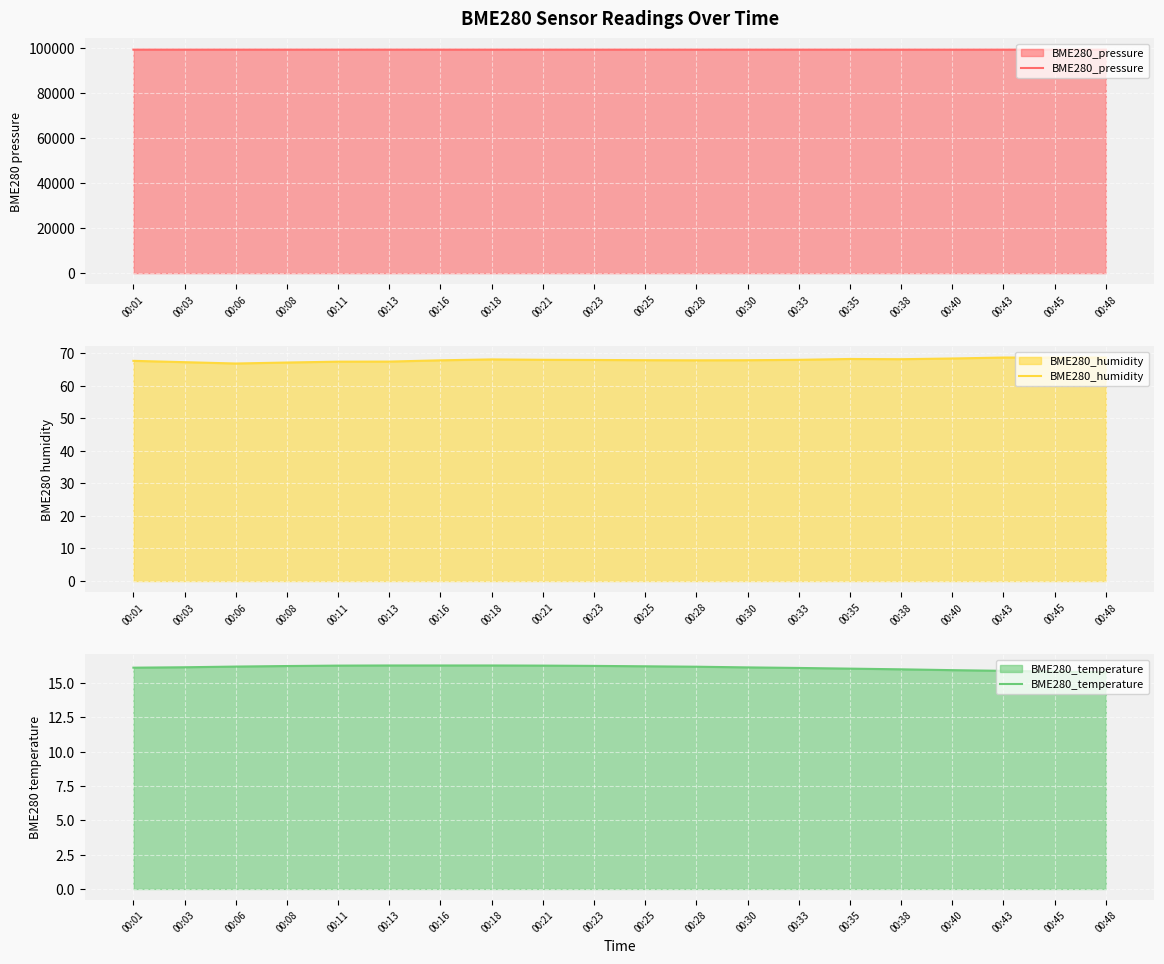

True or false: BME280_humidity and BME280_pressure cross at least once.

False